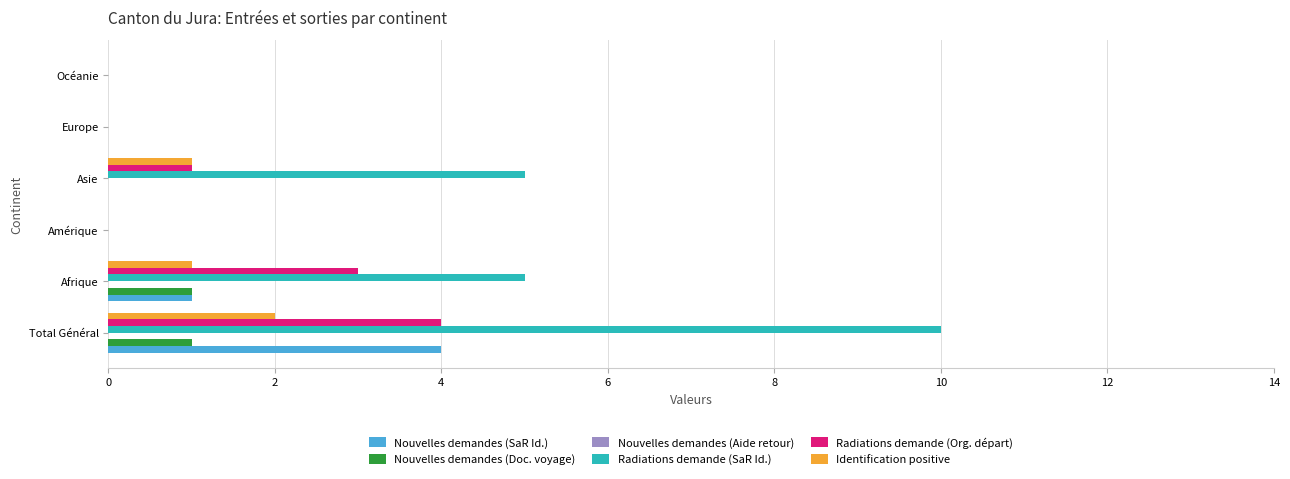

What is the average value of the Radiations demande (Org. départ) series?

1